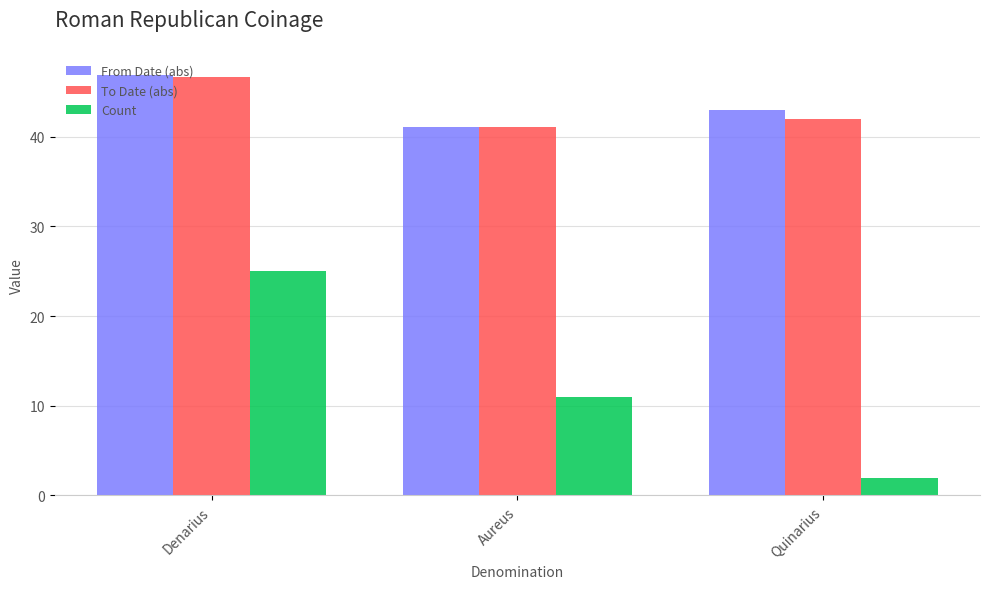

What is the difference between the To Date (abs) values at Quinarius and Denarius?

4.7